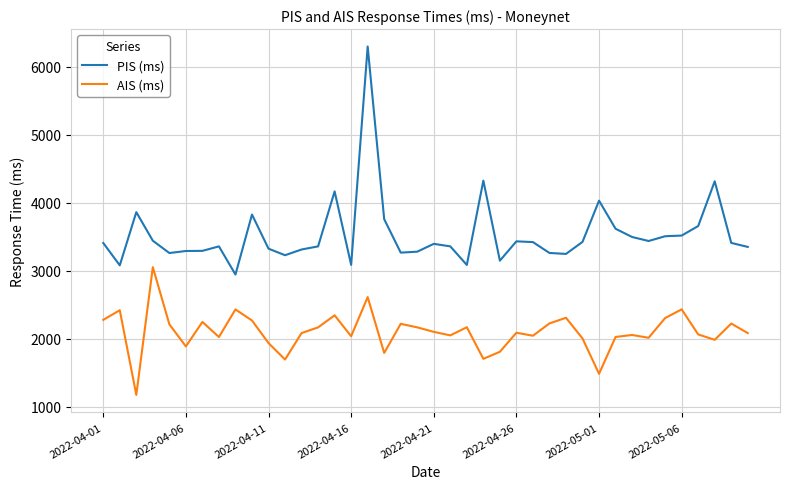

Rank the series by their maximum value, from lowest to highest.

AIS (ms), PIS (ms)